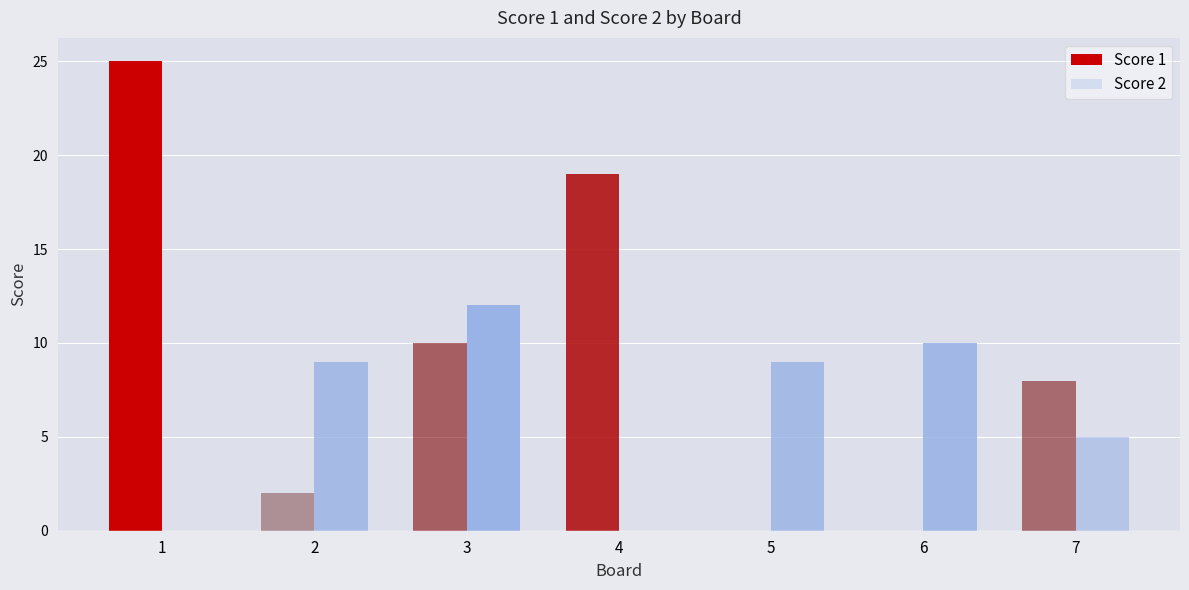

Which series changed the most between 4 and 7?

Score 1